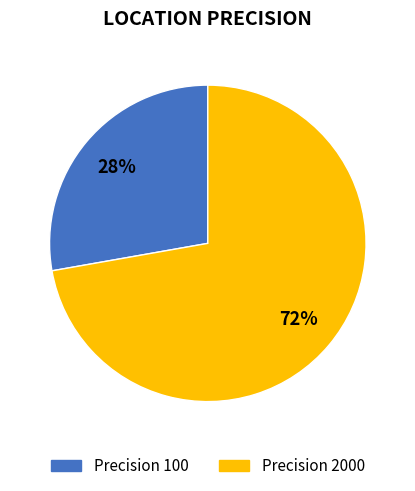

Is it true that Precision 2000 is 72% of the pie?

True